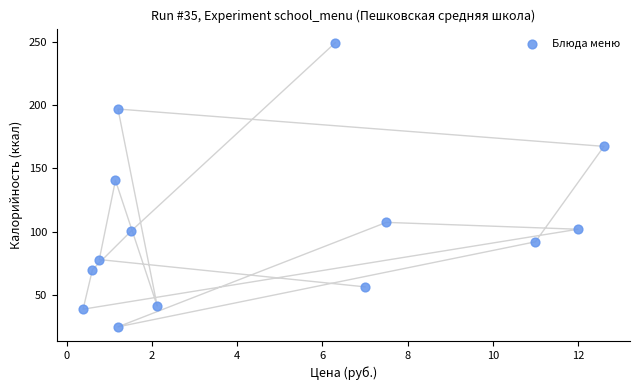

What Y value in the scatter plot is closest to 137?

140.6